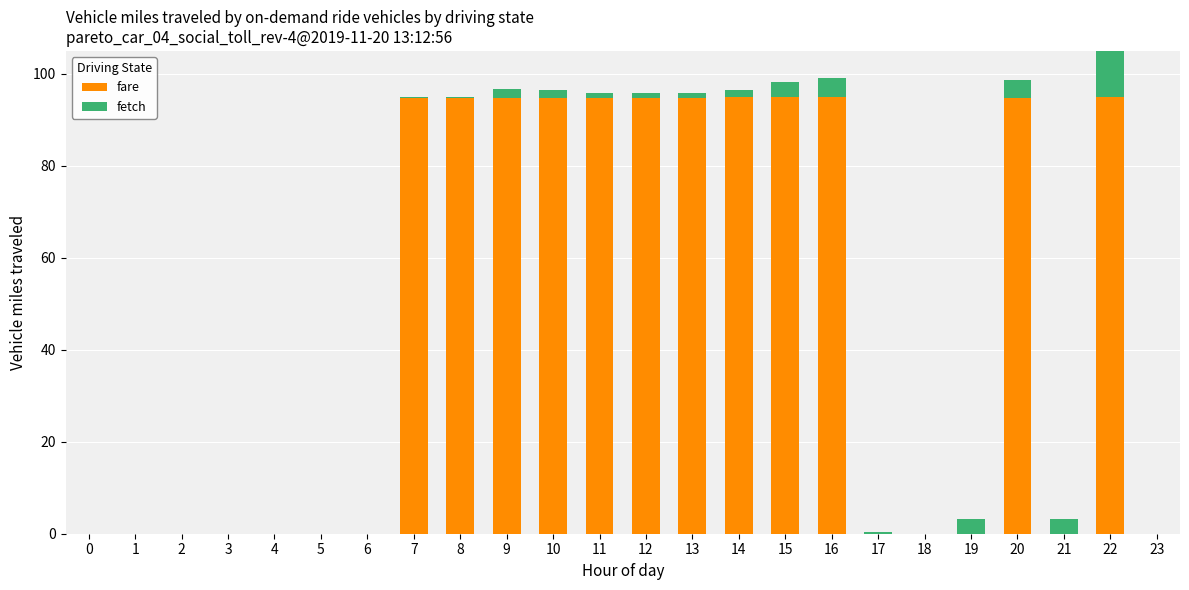

What are all the series names shown in the legend?

fare, fetch